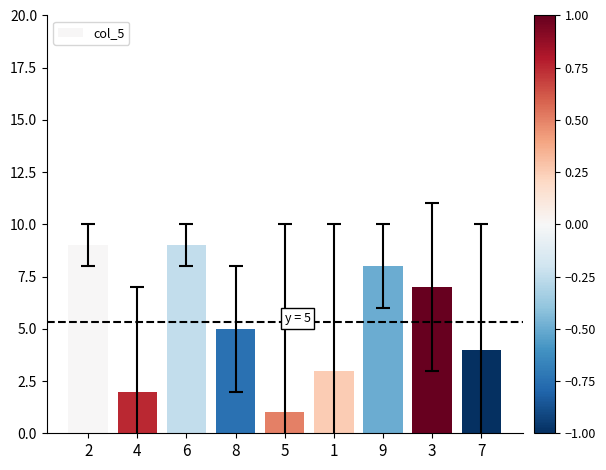

At which category does the chart reach its minimum across all series?

5